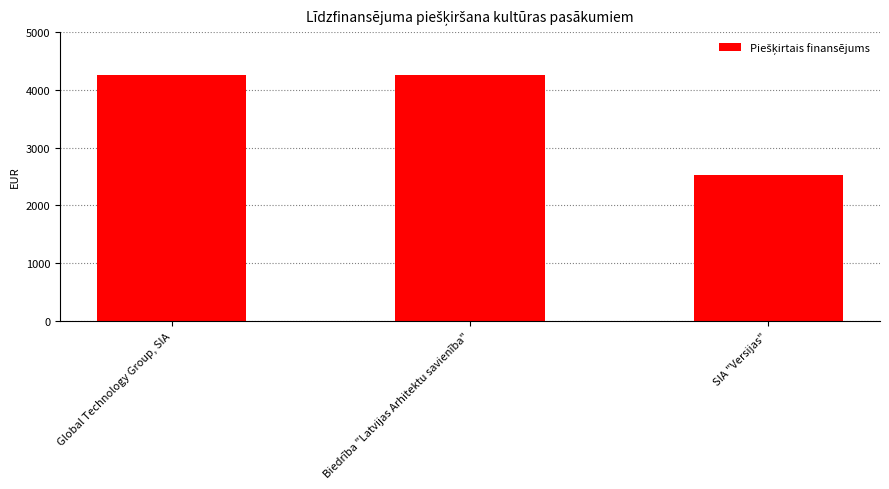

What is the label of the 2nd bar from the left?

Biedrība "Latvijas Arhitektu savienība"